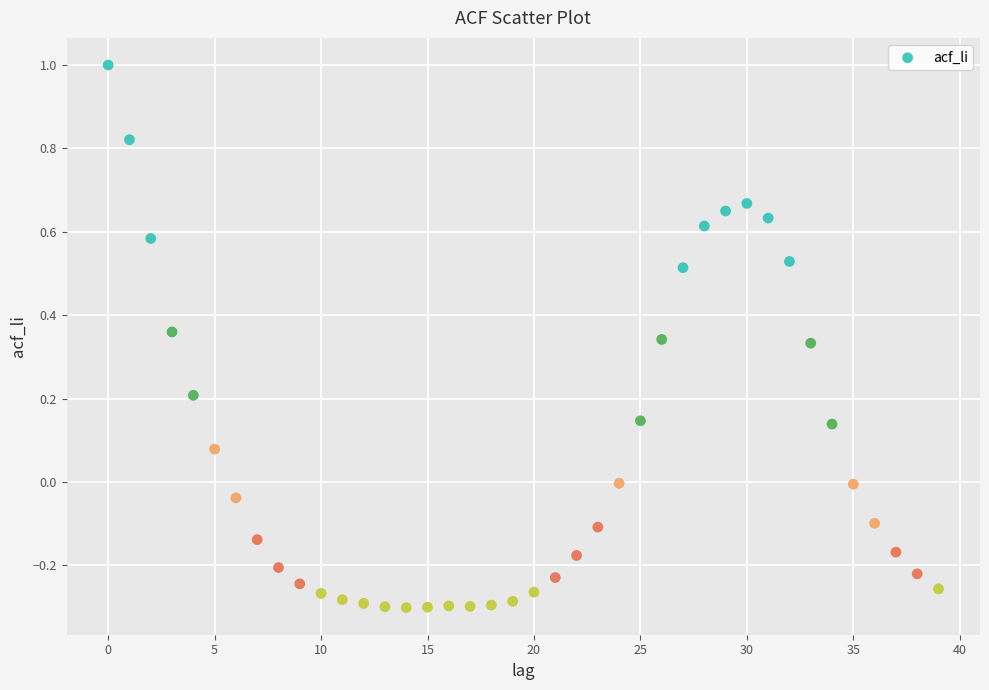

What is the range of Y values (max minus min)?

1.3